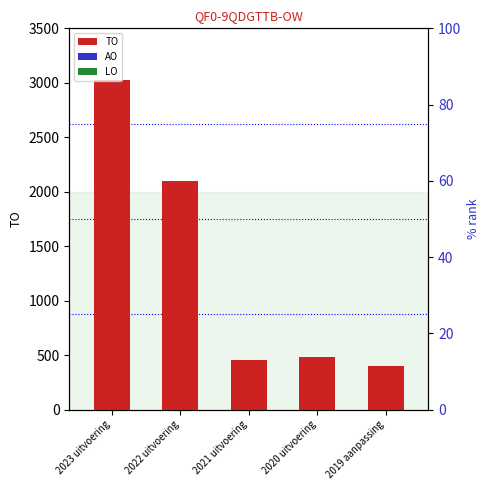

At 2020 uitvoering, list the series in order from largest to smallest.

TO, AO, LO